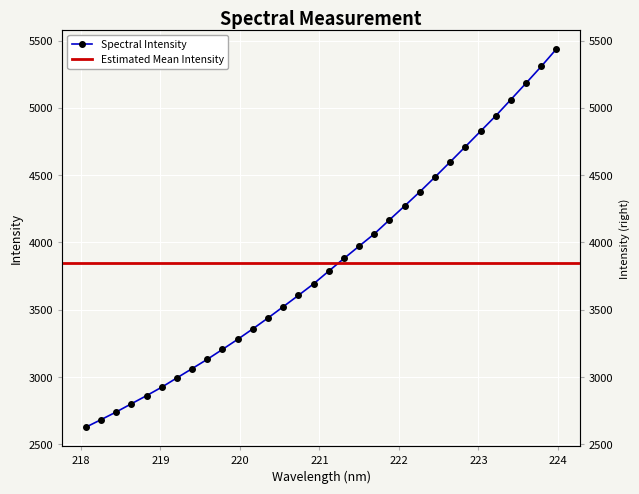

List the labels in order of value, smallest first.

218.0596, 218.2508, 218.442, 218.6332, 218.8244, 219.0156, 219.2067, 219.3979, 219.589, 219.7801, 219.9712, 220.1623, 220.3533, 220.5444, 220.7354, 220.9264, 221.1174, 221.3083, 221.4993, 221.6902, 221.8812, 222.0721, 222.263, 222.4538, 222.6447, 222.8355, 223.0264, 223.2172, 223.408, 223.5987, 223.7895, 223.9802